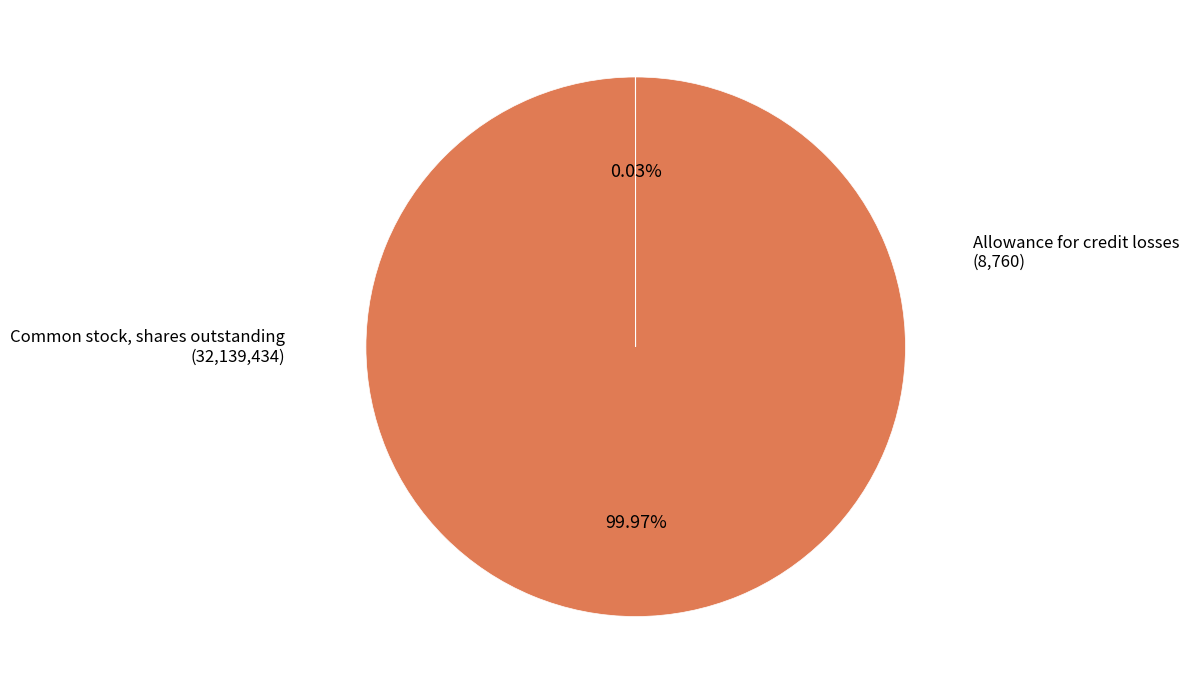

Which category accounts for the majority?

Common stock, shares outstanding